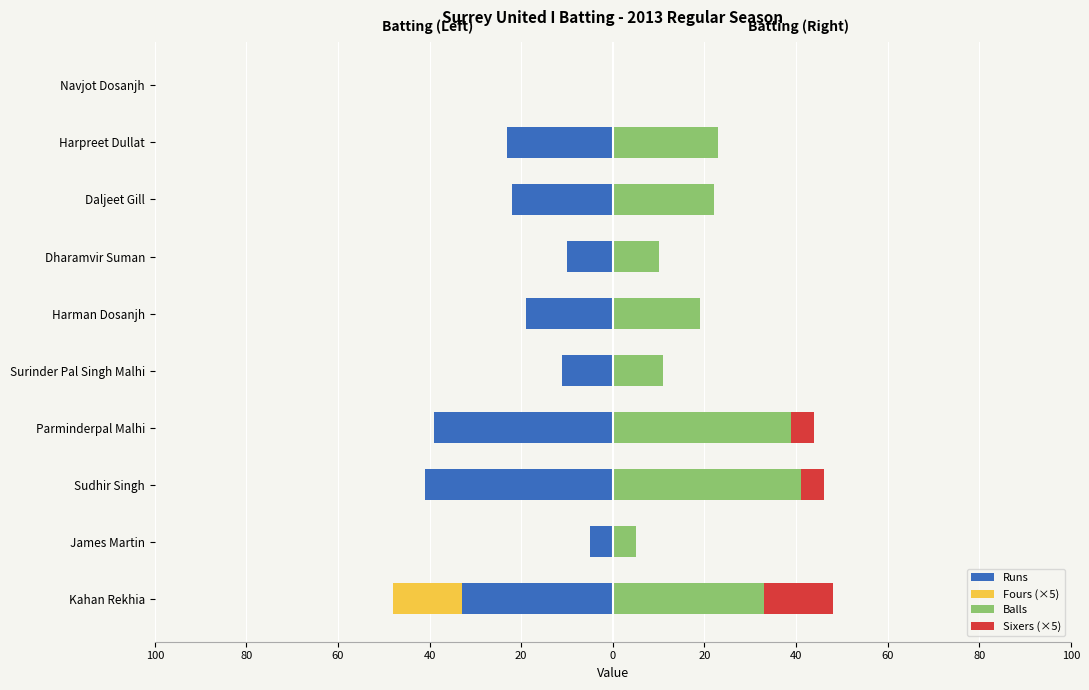

Reading left to right, list all the values displayed in this chart.

Runs: -33	-5	-41	-39	-11	-19	-10	-22	-23	0
Fours (×5): -15	0	0	0	0	0	0	0	0	0
Balls: 33	5	41	39	11	19	10	22	23	0
Sixers (×5): 15	0	5	5	0	0	0	0	0	0